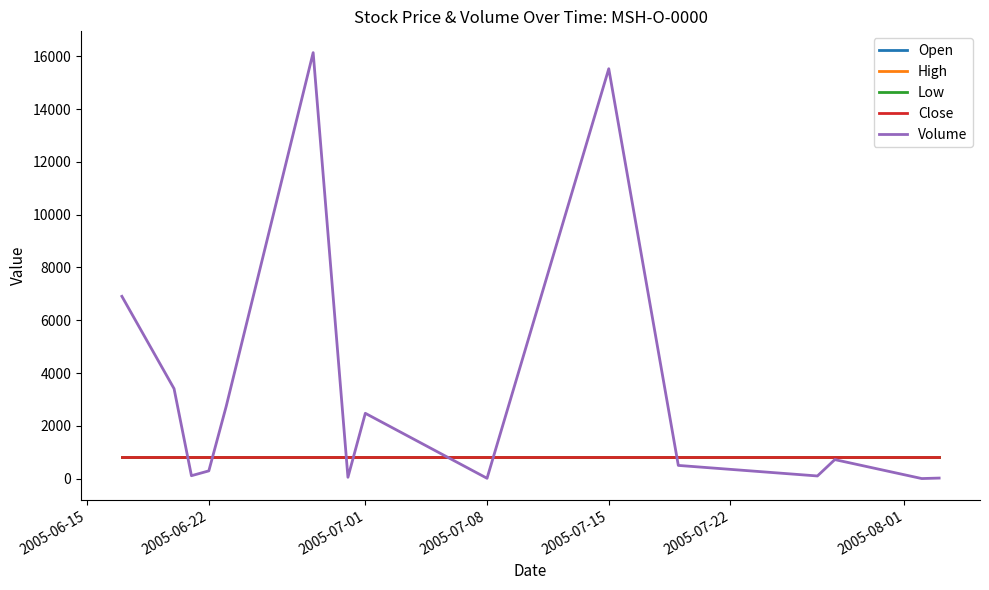

Reading left to right, list all the values displayed in this chart.

Open: 800	800	800	800	800	800	800	800	800	800	800	800	800	800	800
High: 800	800	800	800	800	800	800	800	800	800	800	800	800	800	800
Low: 800	800	800	800	800	800	800	800	800	800	800	800	800	800	800
Close: 800	800	800	800	800	800	800	800	800	800	800	800	800	800	800
Volume: 6906	3407	110	293	2740	16139	50	2474	12	15529	500	100	720	2	20